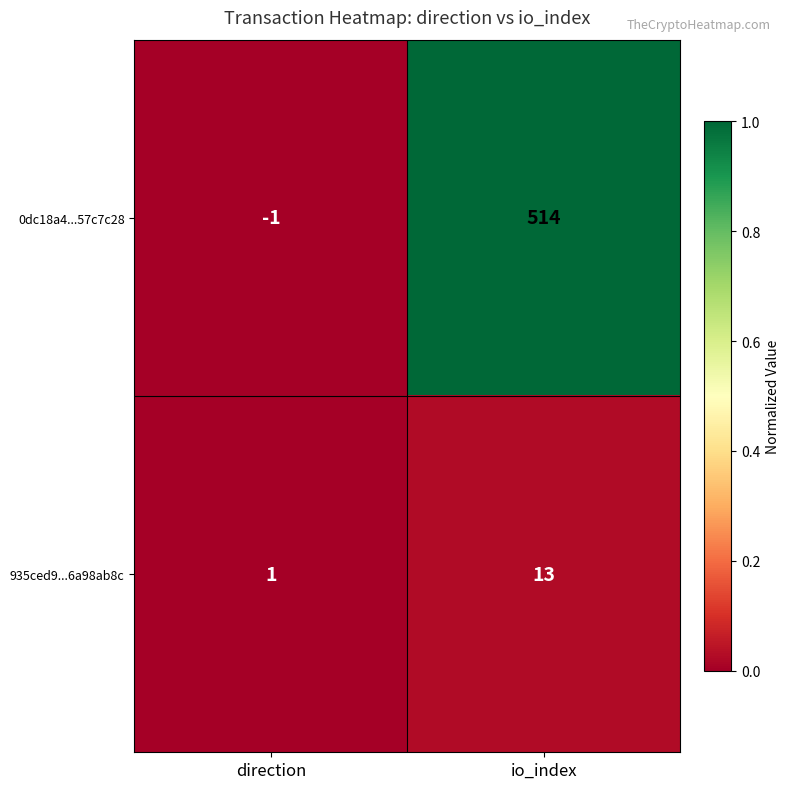

The value of 935ced9...6a98ab8c at io_index is 21. True or false?

False